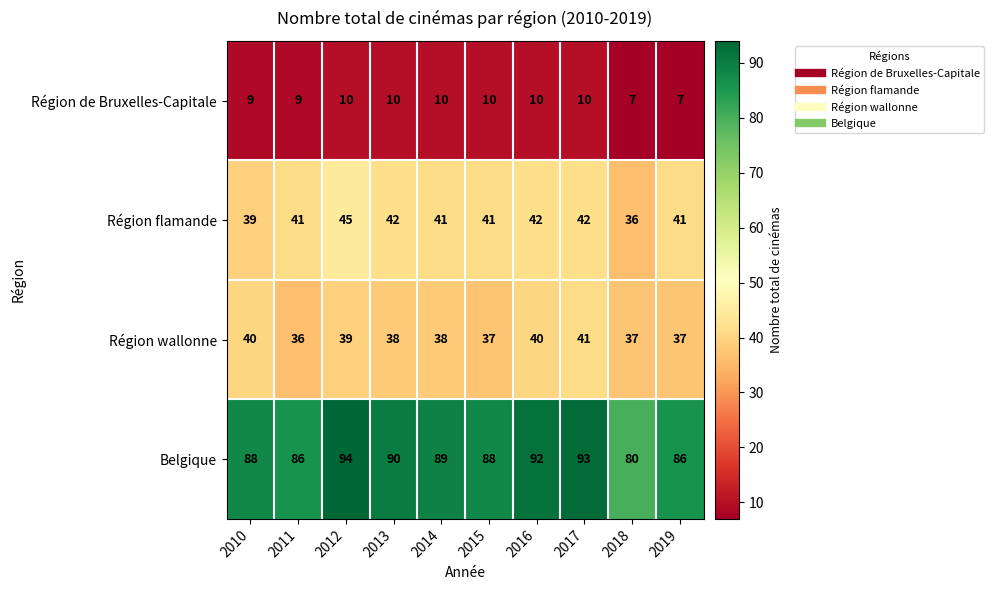

List the series in order of their peak value, highest first.

Belgique, Région flamande, Région wallonne, Région de Bruxelles-Capitale